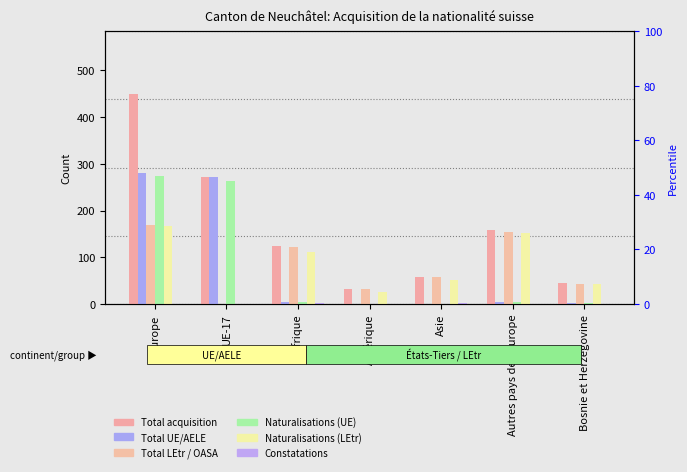

Which label corresponds to the smallest value in the chart?

Amérique